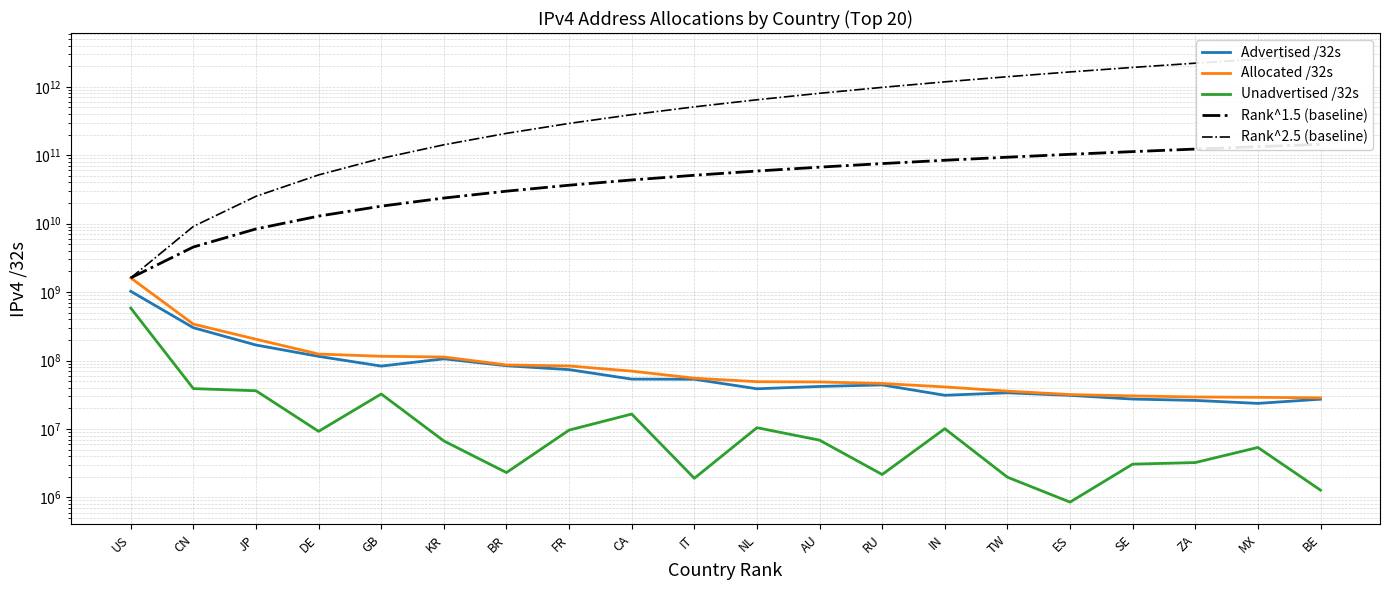

Is it true that Rank^1.5 (baseline) equals 108585788958.0 at RU?

False